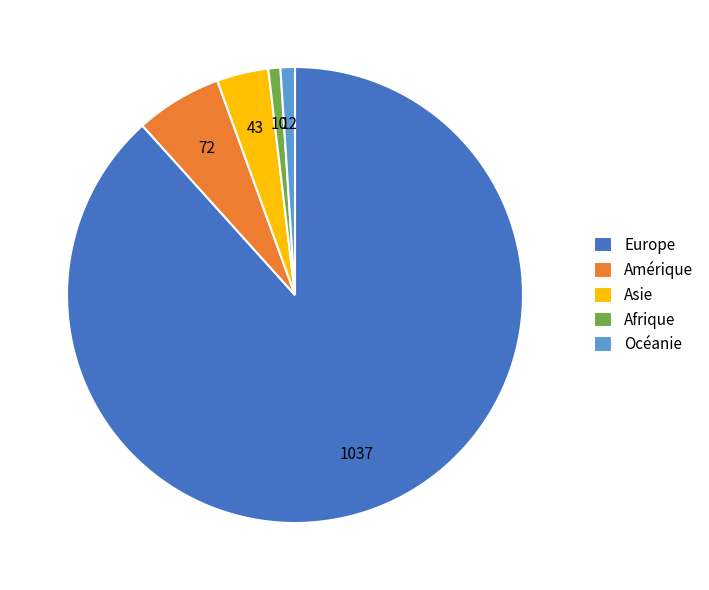

Do Afrique and Amérique together represent more than half of the pie?

No